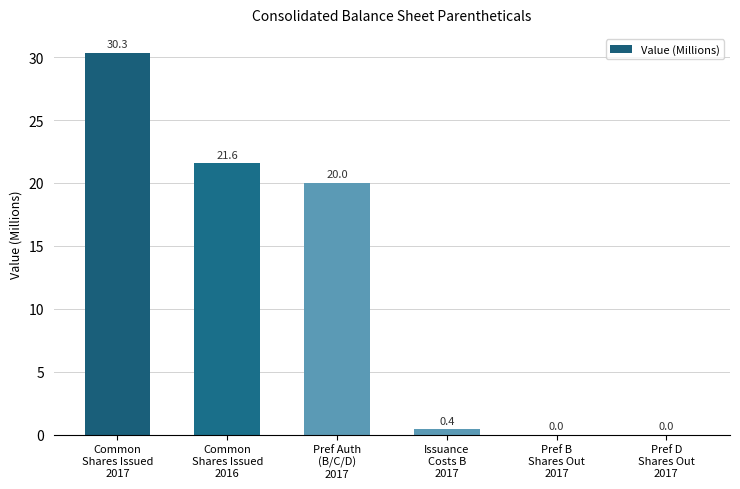

What is the difference between the values at Pref Auth
(B/C/D)
2017 and Pref D
Shares Out
2017?

20.0